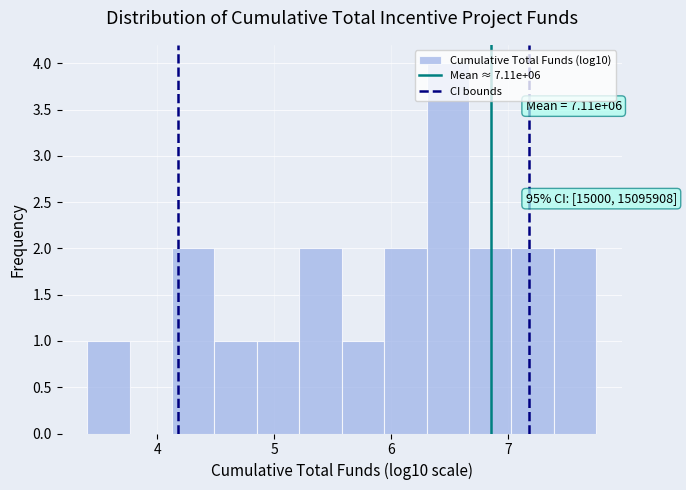

Read against the x-axis, roughly where is the centre of the tallest bar?

6.5